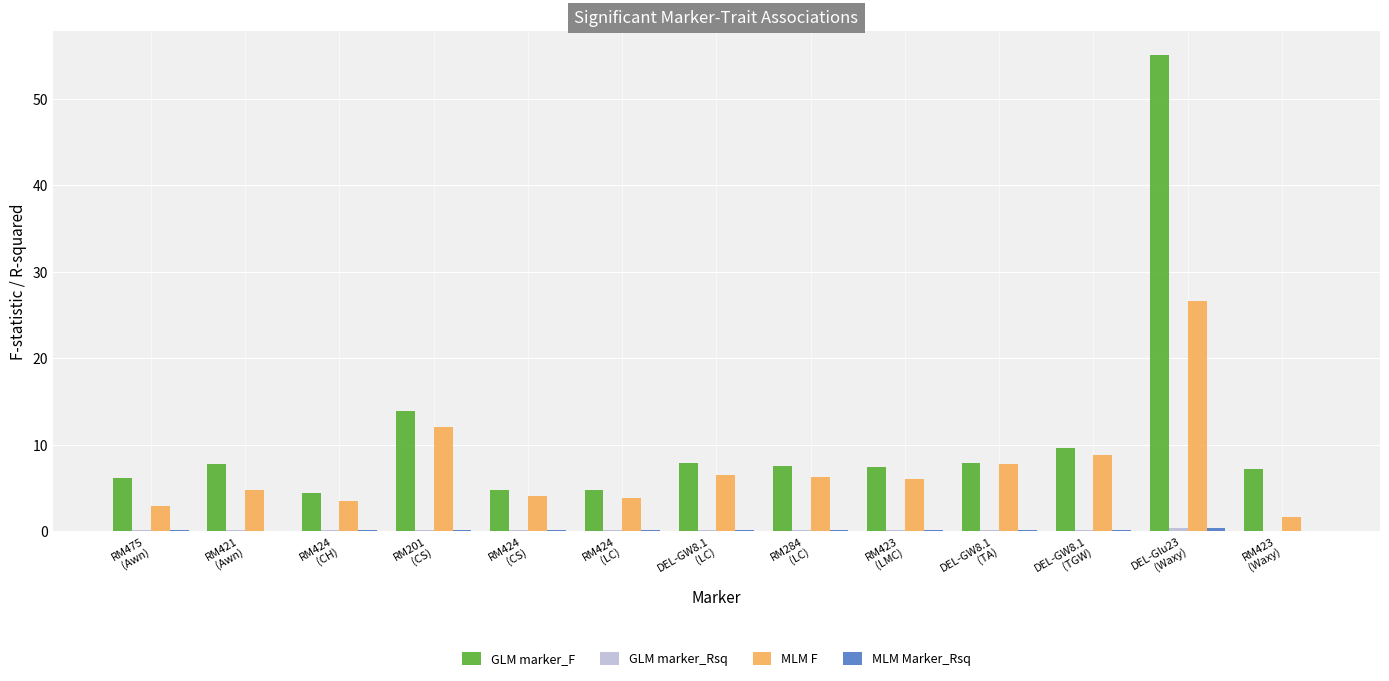

What is the greatest value displayed?

55.1